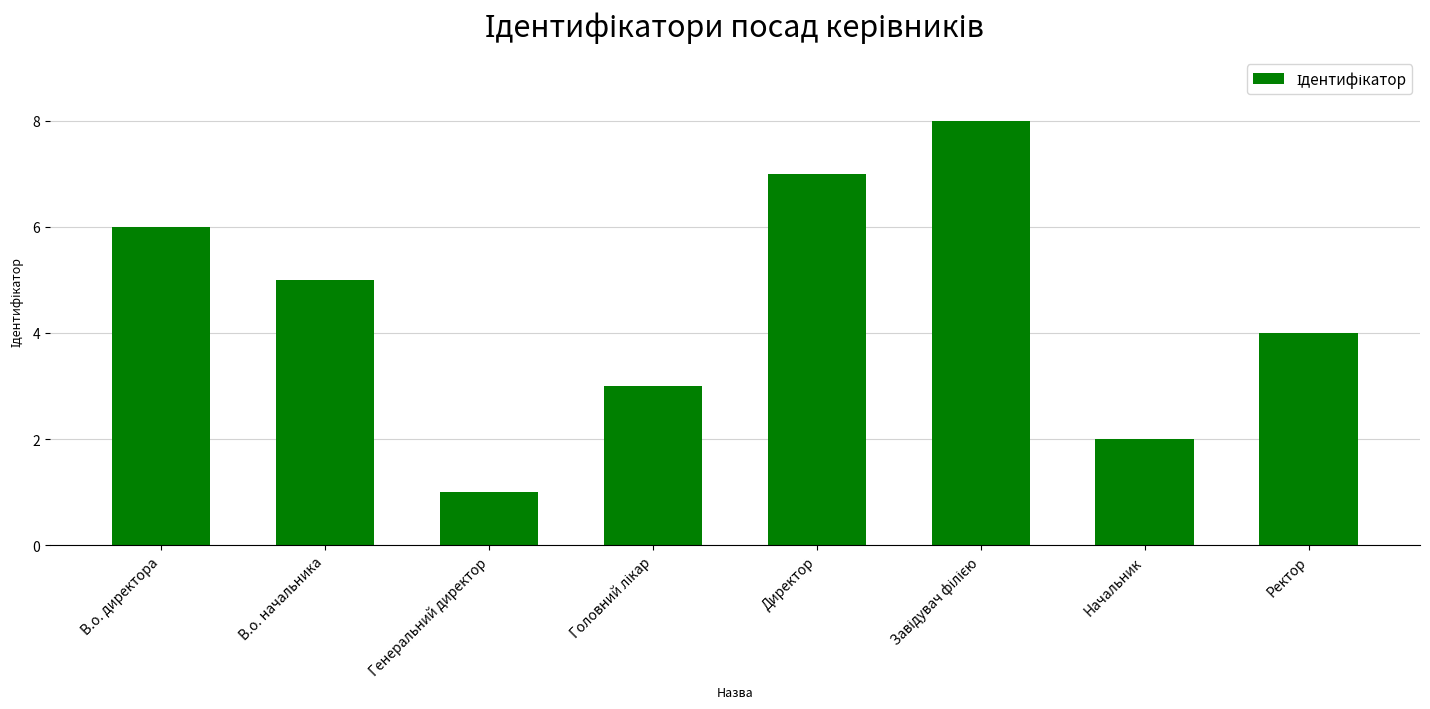

What is the ratio of the value at В.о. начальника to the value at В.о. директора?

0.8